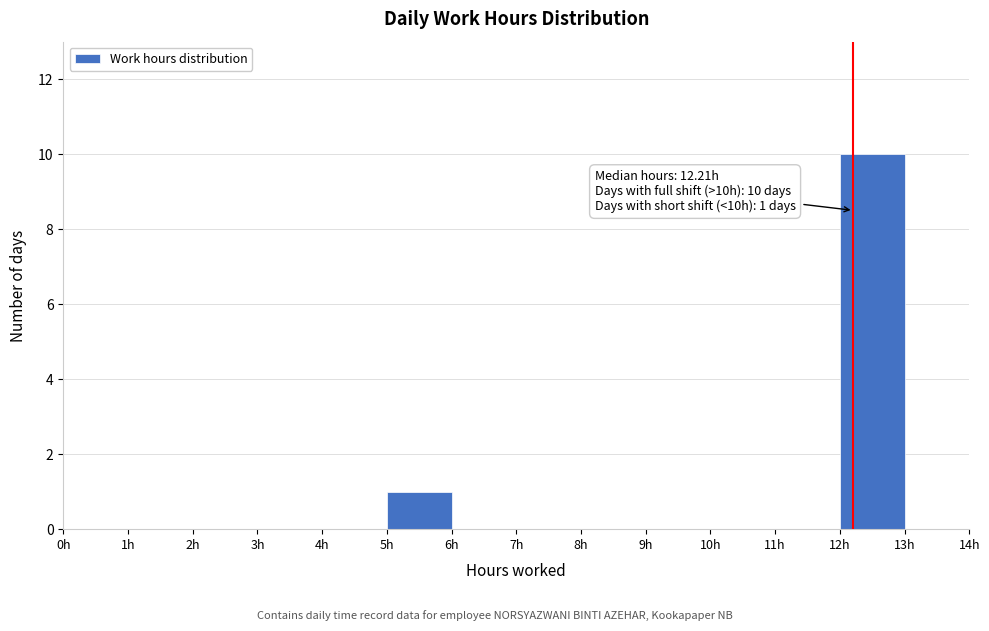

Over which range of the x-axis is the bar tallest?

12 to 13